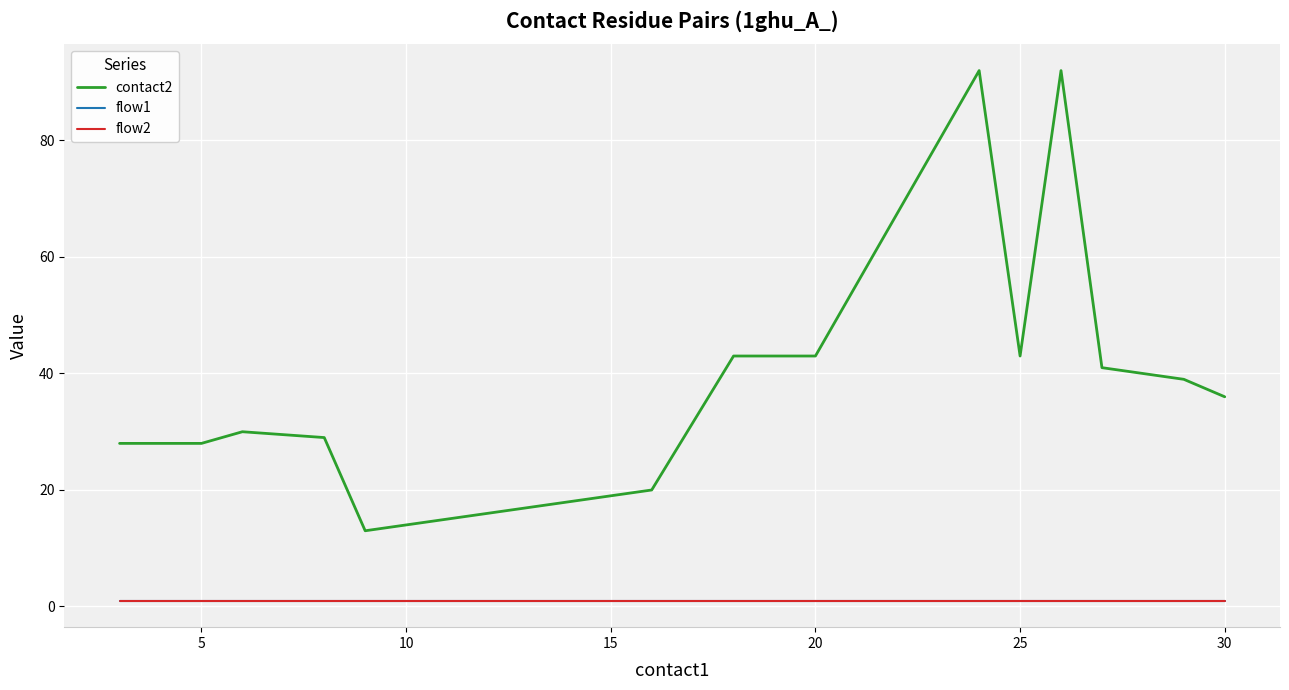

Which series has the widest spread of values?

contact2